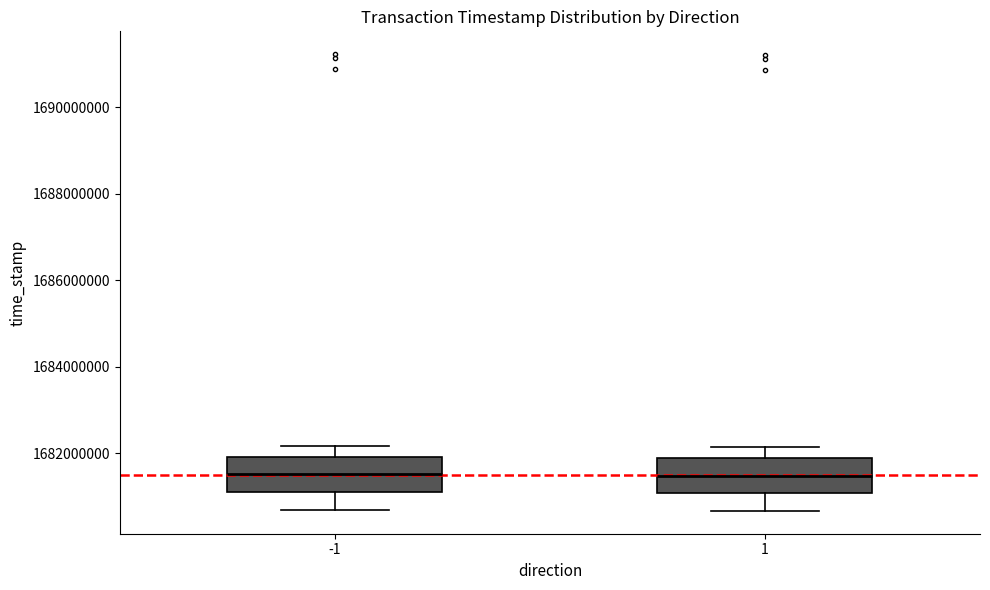

Reading left to right, read every box against the y-axis: the position of its median line, the range the box covers, and the ends of its whiskers. The values are not printed on the chart, so give them approximately, as read against the axis.

-1: median 1681600000, box 1681200000 to 1682000000, whiskers 1680600000 to 1682200000
1: median 1681400000, box 1681000000 to 1681800000, whiskers 1680600000 to 1682200000